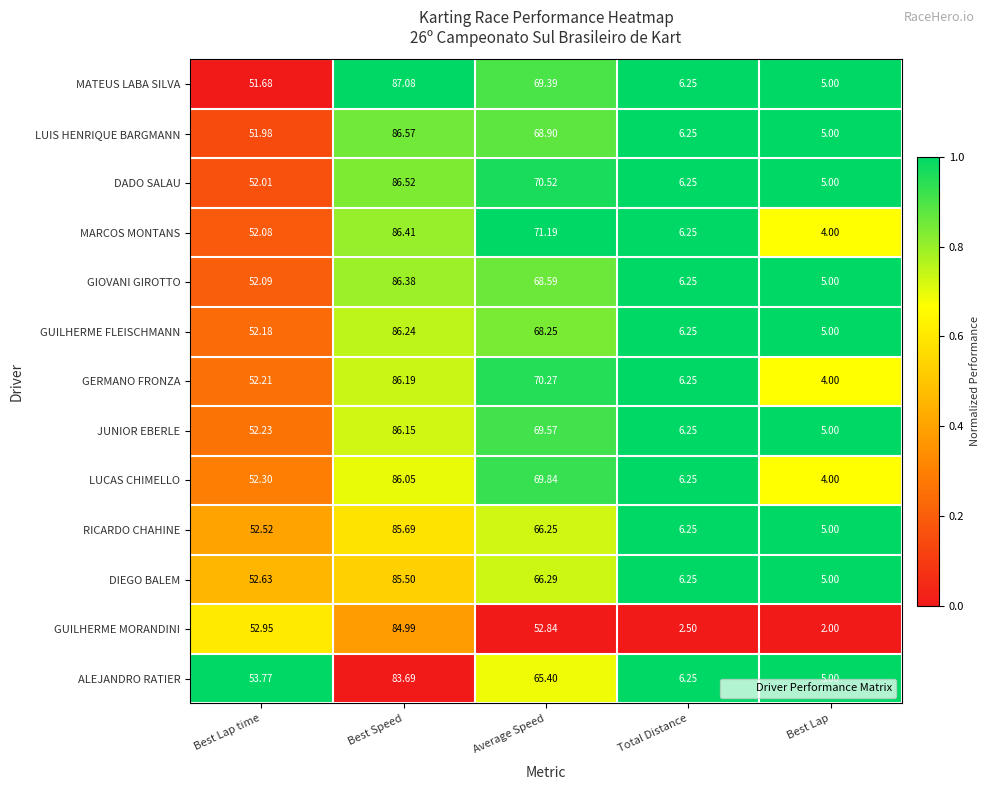

Which series has the largest total across all categories?

DADO SALAU